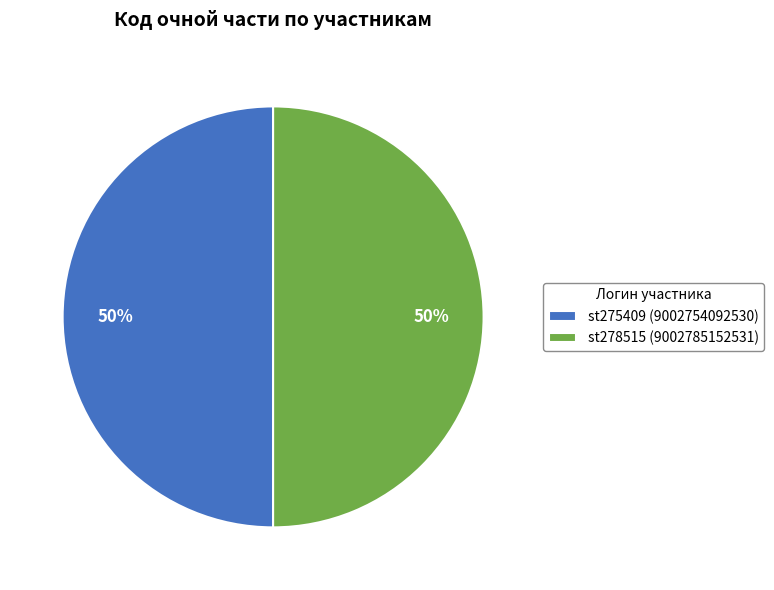

The st275409 slice represents 50% of the pie. True or false?

True